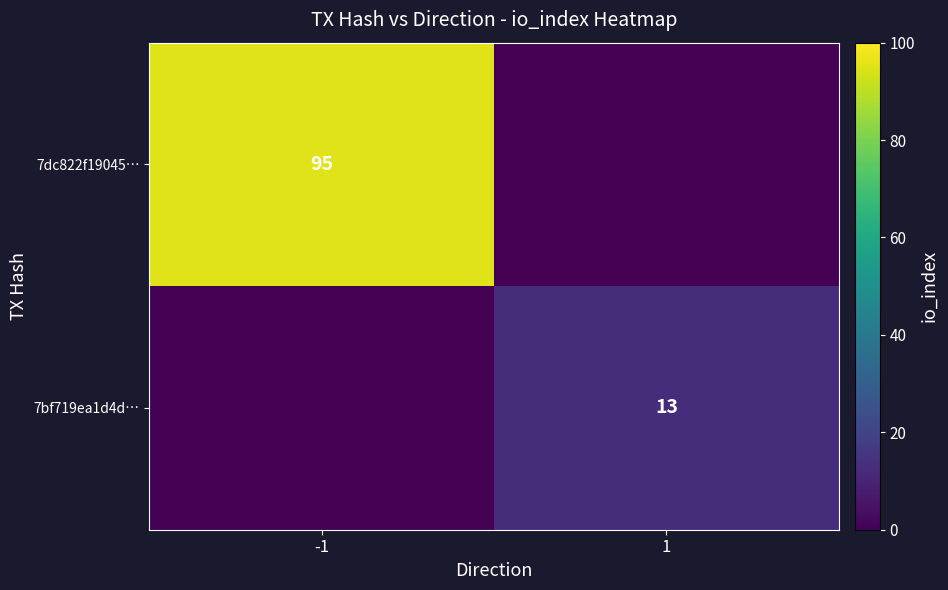

The 7dc822f19045… series shows 35 at -1. True or false?

False